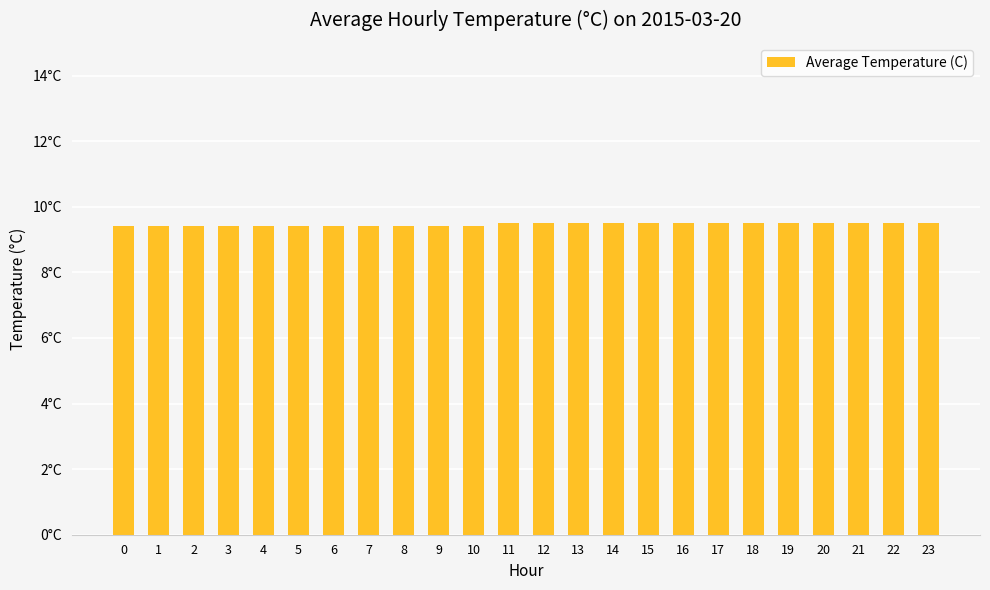

Are the bars horizontal?

No